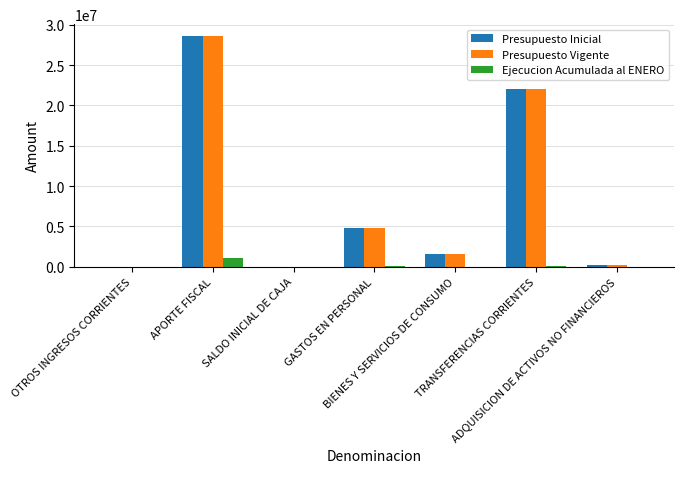

What is the sum of all Presupuesto Vigente values?

57283898